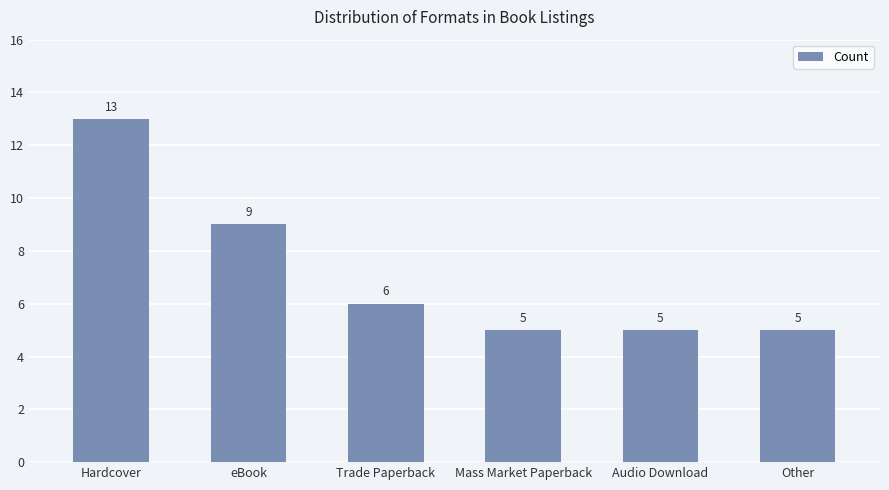

How many data points does each series have?

6